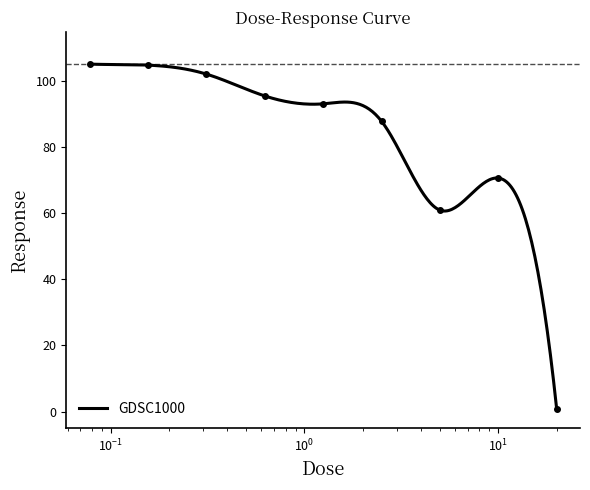

Which has a higher value, 2.5 or 0.078125?

0.078125